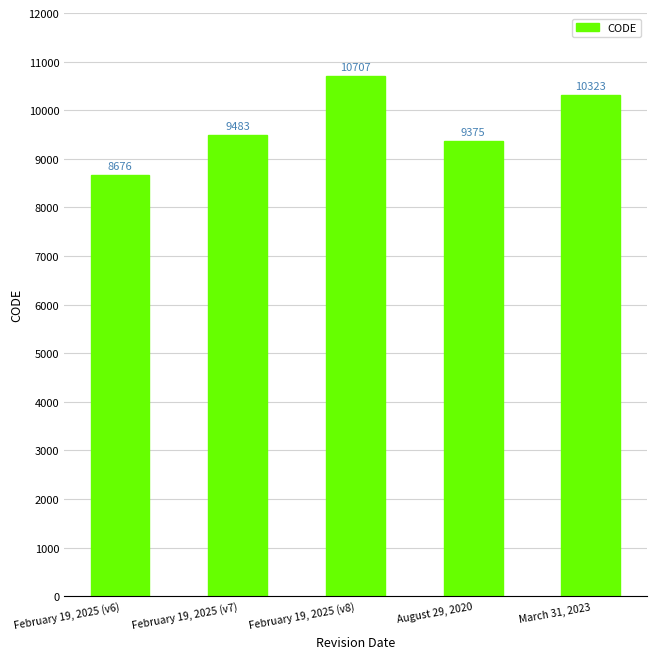

What is the change in value from February 19, 2025 (v7) to February 19, 2025 (v8)?

+1224